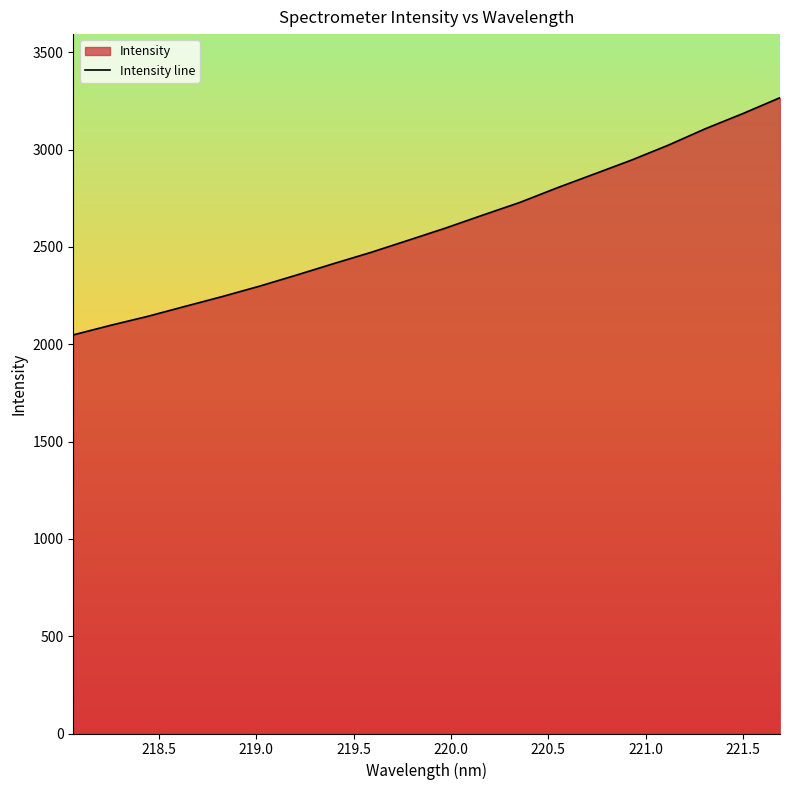

What is the sum of all values?

51998.4